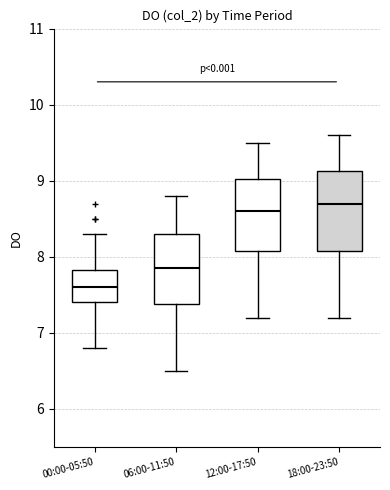

Which box's median line is the lowest?

00:00-05:50